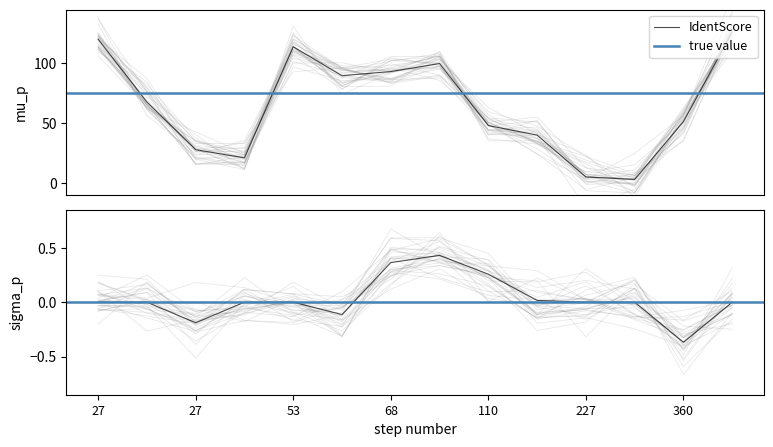

What is the value of the IdentScore point at the 1st from the left?

120.3